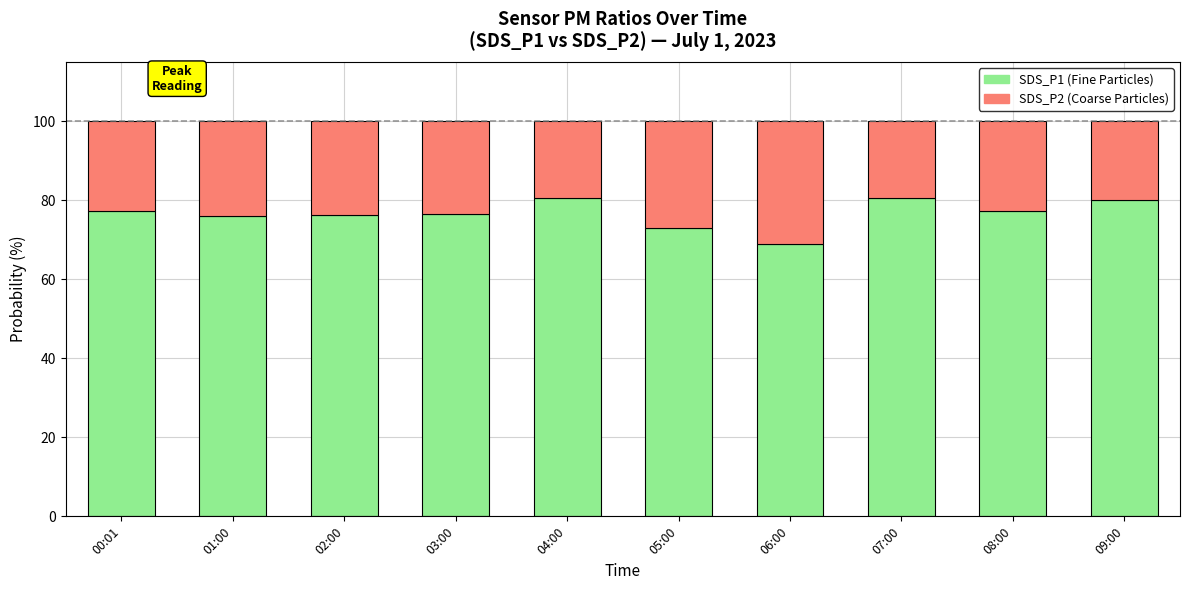

What is the total value across all series at 01:00?

100.0